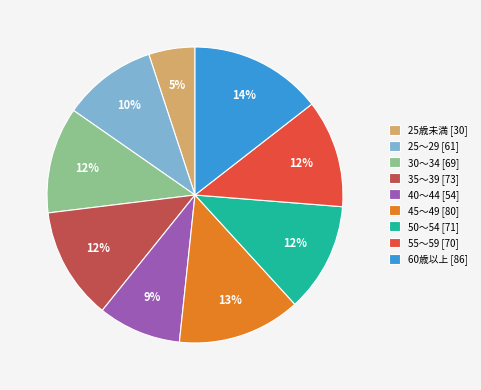

Does any single category account for the majority?

No